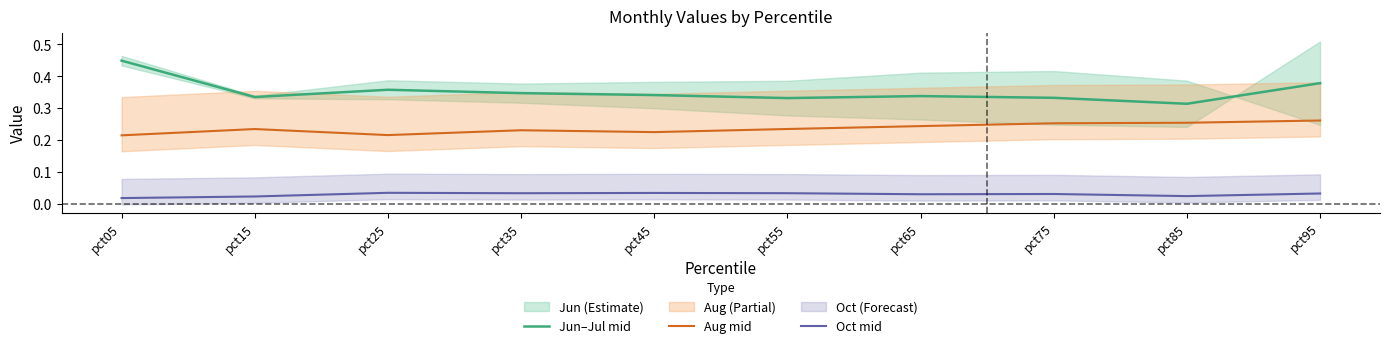

Reading left to right, what are all the values shown in this chart?

Jun–Jul mid: 0.4	0.3	0.4	0.3	0.3	0.3	0.3	0.3	0.3	0.4
Aug mid: 0.2	0.2	0.2	0.2	0.2	0.2	0.2	0.3	0.3	0.3
Oct mid: 0.0	0.0	0.0	0.0	0.0	0.0	0.0	0.0	0.0	0.0